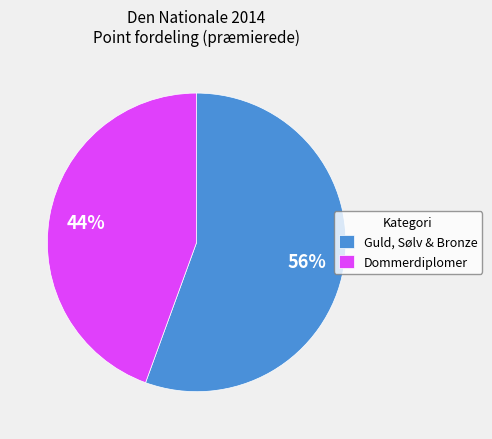

How many slices are in this pie chart?

2